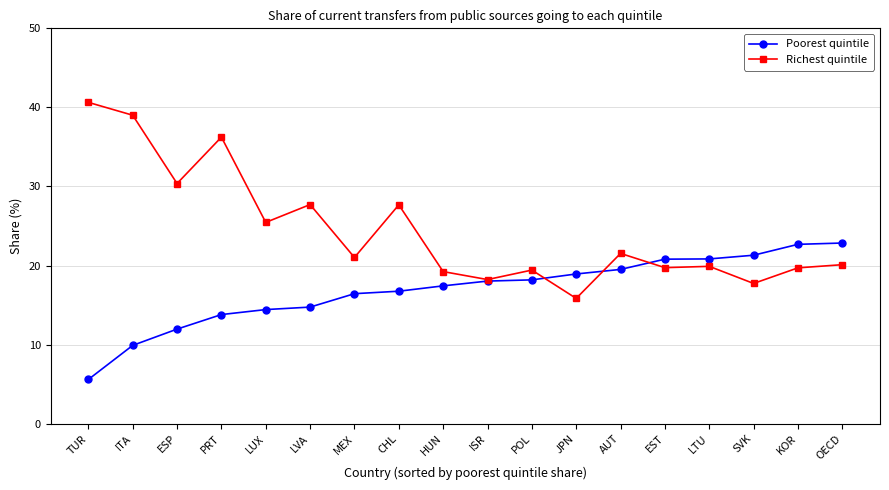

What position from the left is AUT?

13